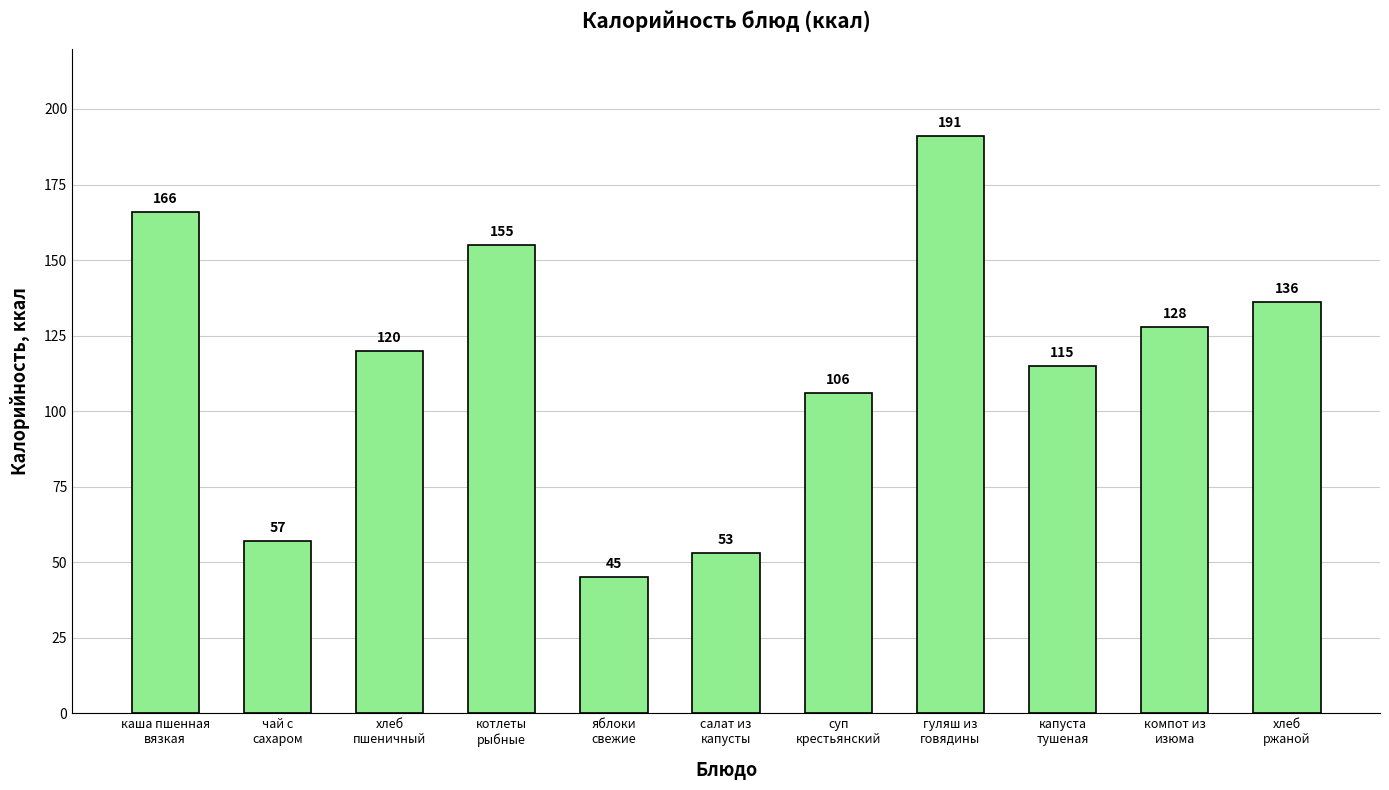

What is the minimum value shown in the chart?

45